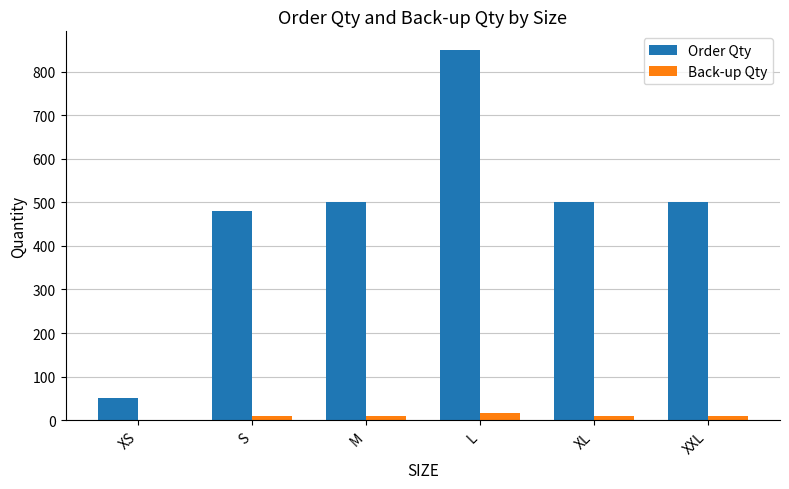

How many categories are shown in the chart?

6